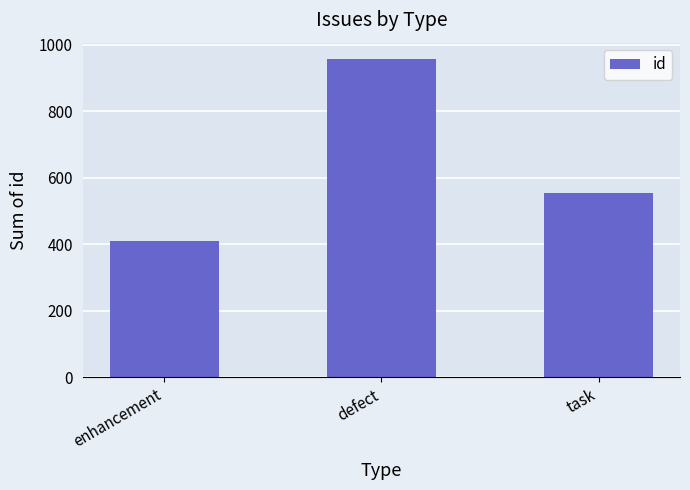

Rank the categories by value from highest to lowest.

defect, task, enhancement